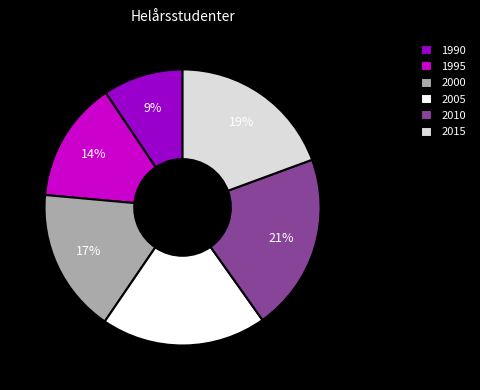

Do 1990 and 2000 together represent more than half of the pie?

No